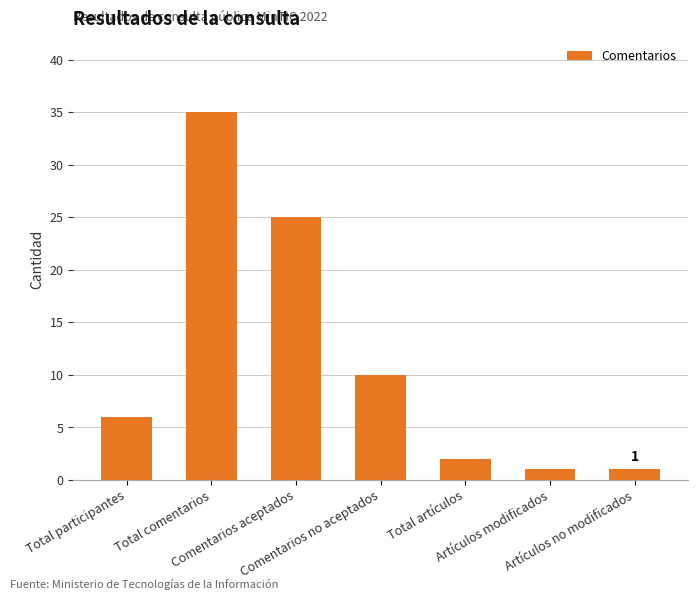

How many bars are there in total?

7